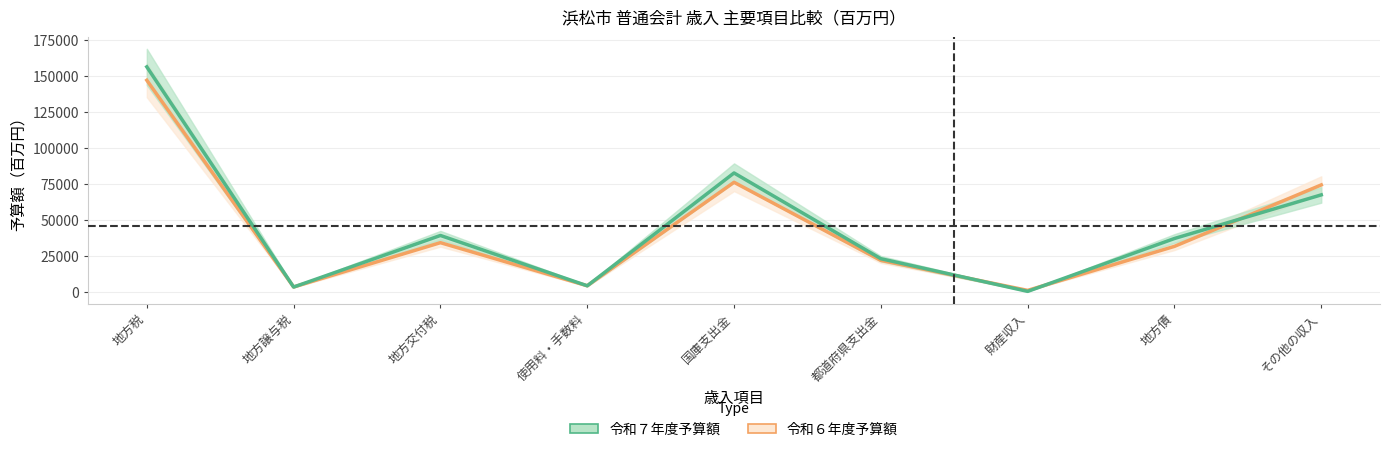

What value does the 令和６年度予算額 series have at 財産収入?

1396.7